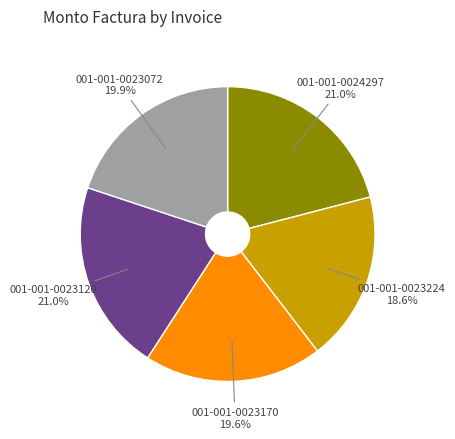

Does 001-001-0023072 account for over 50% of the chart?

No